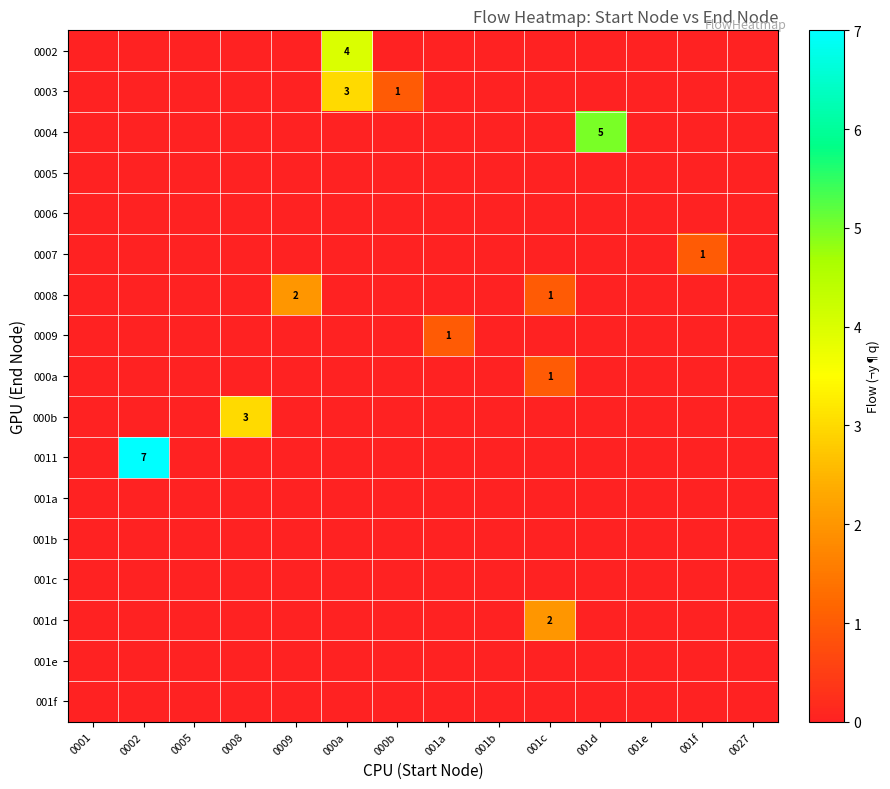

Where is row_4 nearest to the value 0?

0001